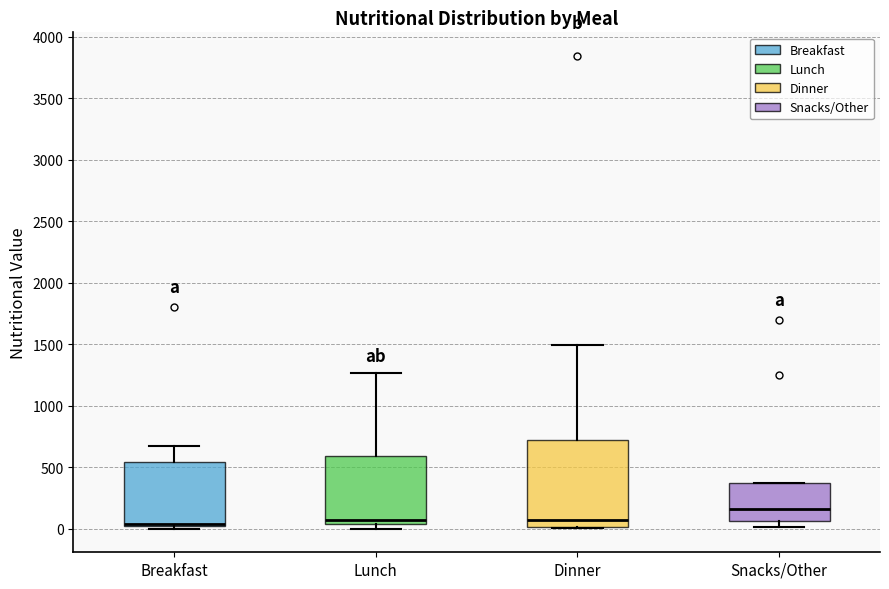

Reading left to right, read every box against the y-axis: the position of its median line, the range the box covers, and the ends of its whiskers. The values are not printed on the chart, so give them approximately, as read against the axis.

Breakfast: median 50, box 0 to 550, whiskers 0 (just below the box's lower edge) to 650
Lunch: median 50 (just above the box's lower edge), box 50 to 600, whiskers 0 to 1250
Dinner: median 50, box 0 to 700, whiskers 0 to 1500
Snacks/Other: median 150, box 50 to 400, whiskers 0 to 400